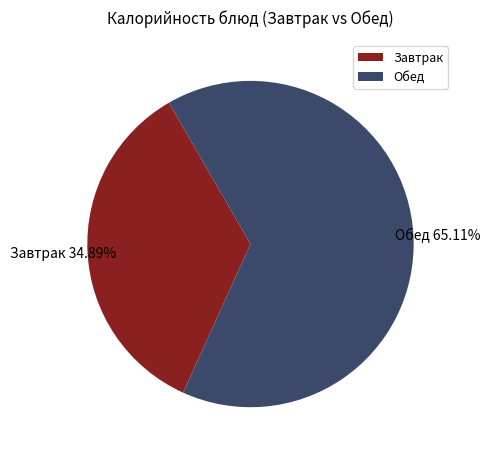

What is the largest slice in the pie chart?

Обед